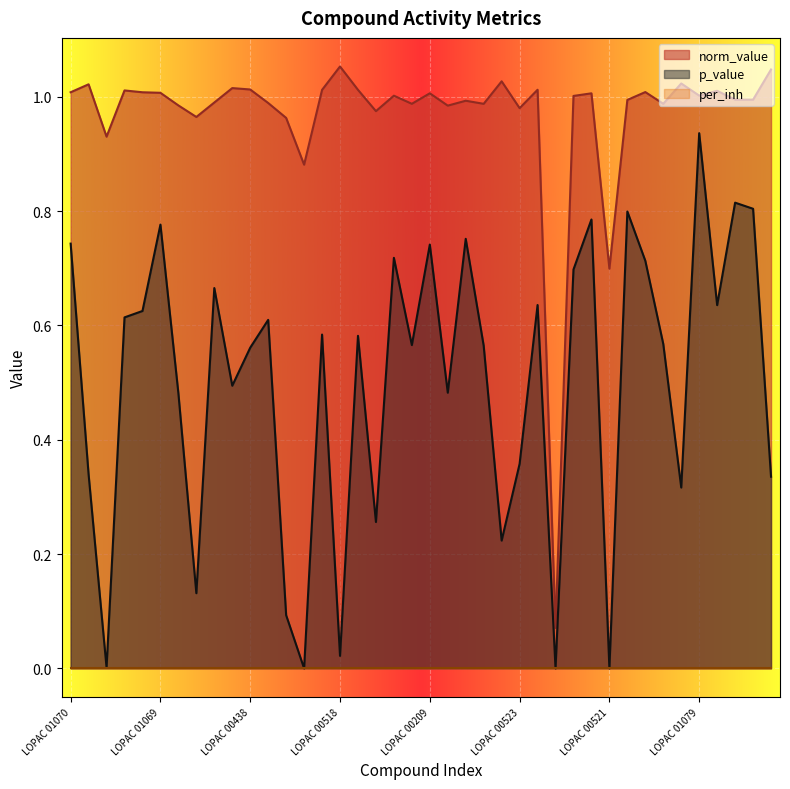

What is the minimum value for norm_value?

0.1